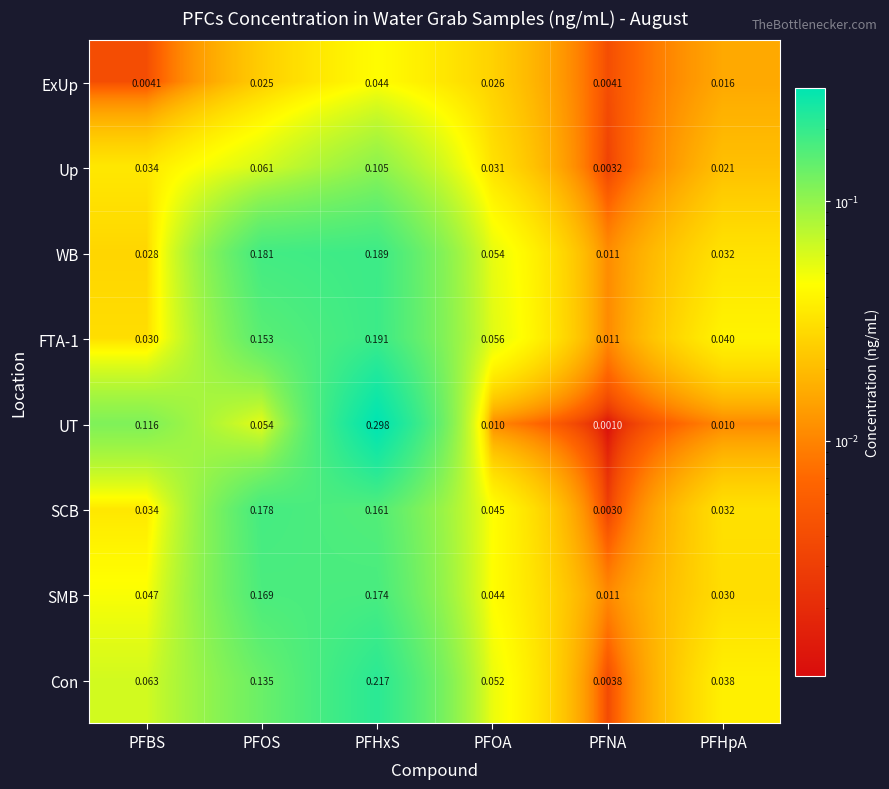

Between PFBS and PFOA, which series saw the biggest shift?

UT